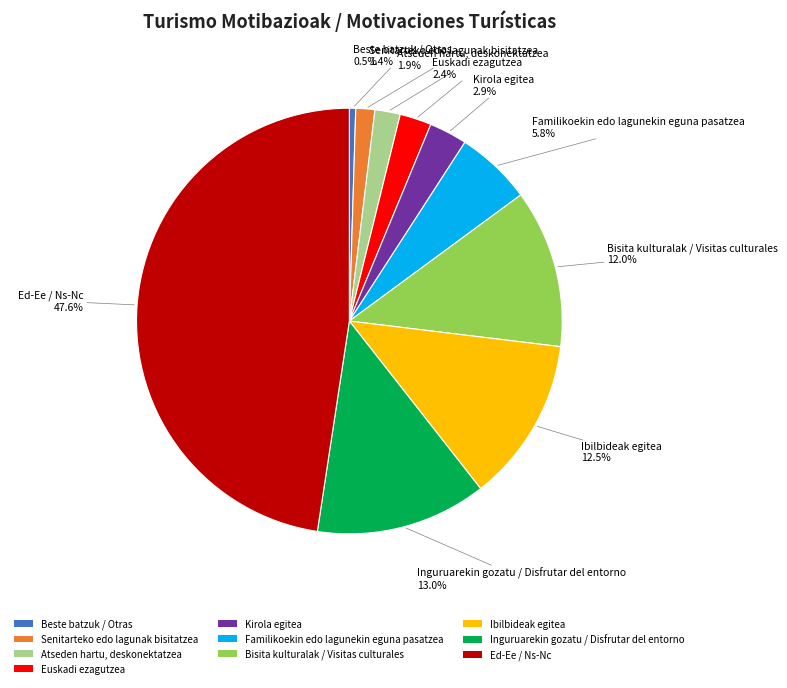

Do Senitarteko edo lagunak bisitatzea and Familikoekin edo lagunekin eguna pasatzea together represent more than half of the pie?

No